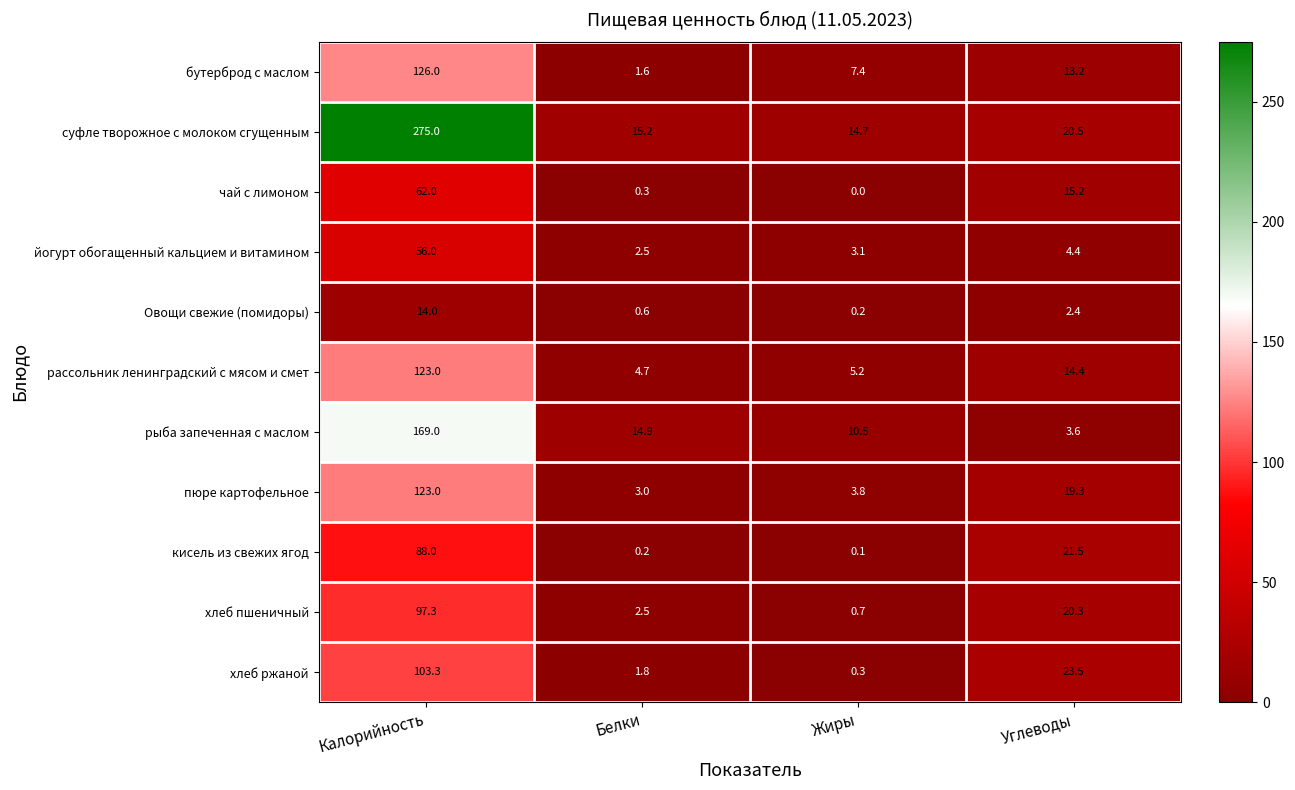

How many series are shown in this chart?

11